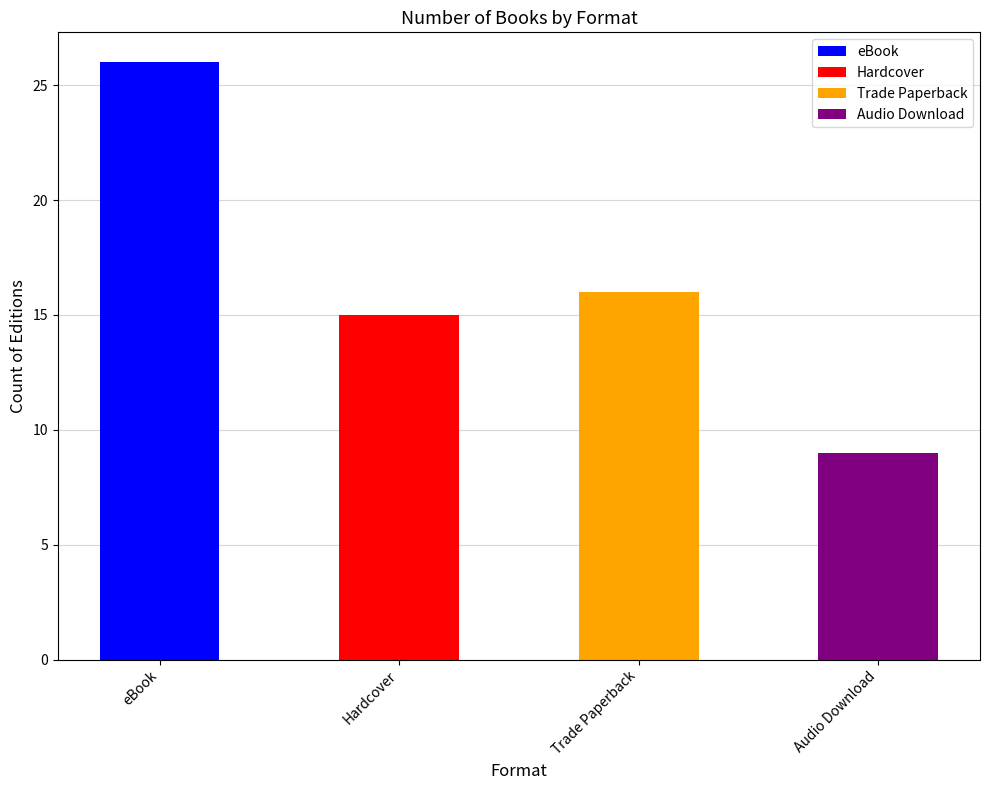

What is the label of the 4th bar from the right?

eBook